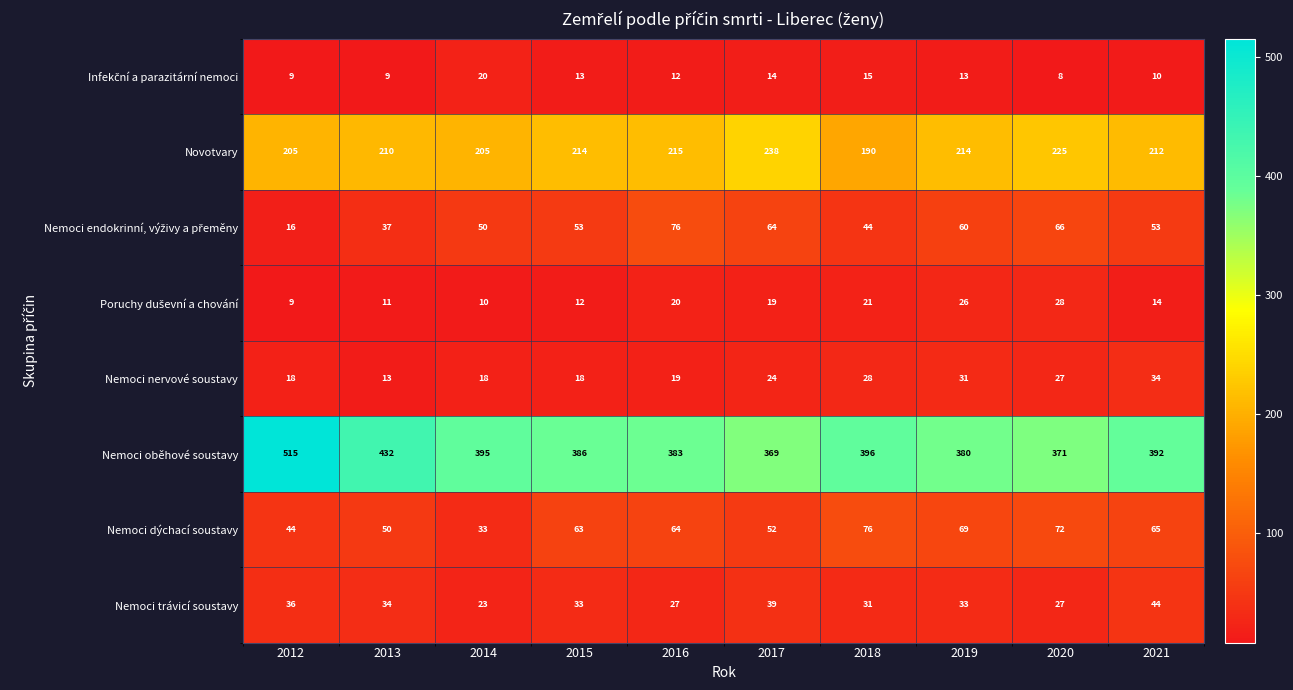

At which category does the chart reach its minimum across all series?

2020